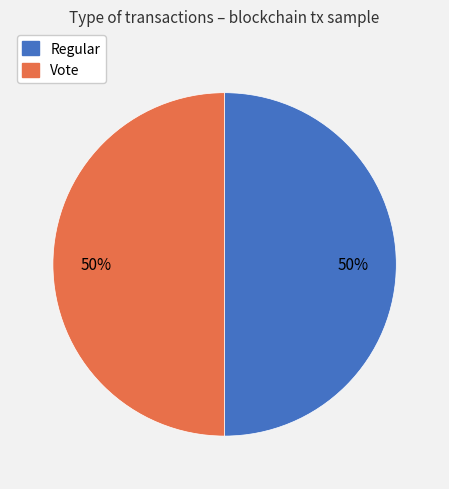

The Vote slice represents 50% of the pie. True or false?

True